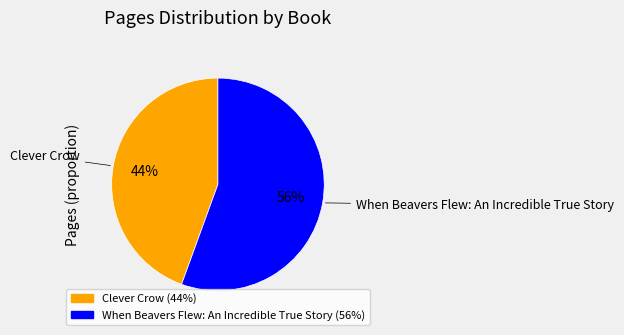

Between Clever Crow and When Beavers Flew: An Incredible True Story, which is larger?

When Beavers Flew: An Incredible True Story